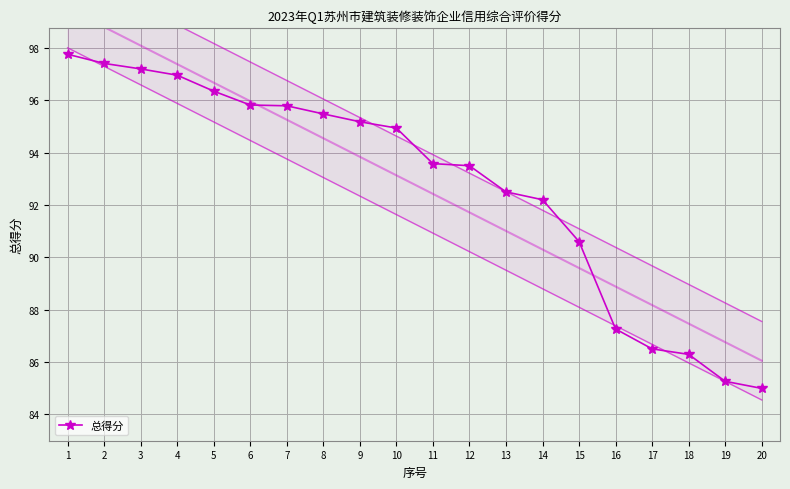

How many lines are shown in the chart?

1